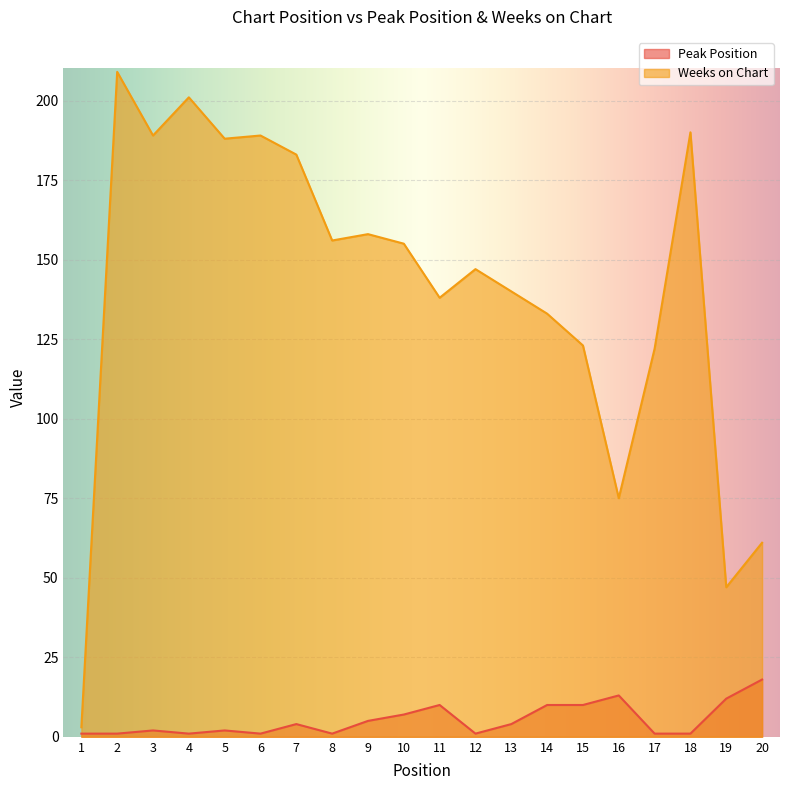

Reading right to left, extract all data points from this chart.

Peak Position: 18	12	1	1	13	10	10	4	1	10	7	5	1	4	1	2	1	2	1	1
Weeks on Chart: 61	47	190	122	75	123	133	140	147	138	155	158	156	183	189	188	201	189	209	3